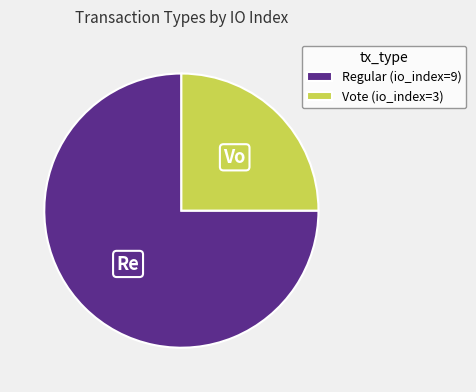

Is there a majority slice in this chart?

Yes